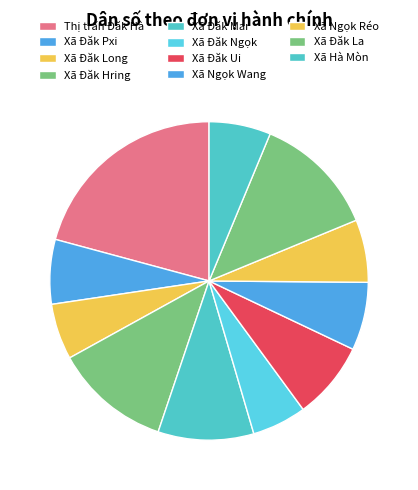

What portion of the pie excludes Xã Đăk Mar?

90.3%